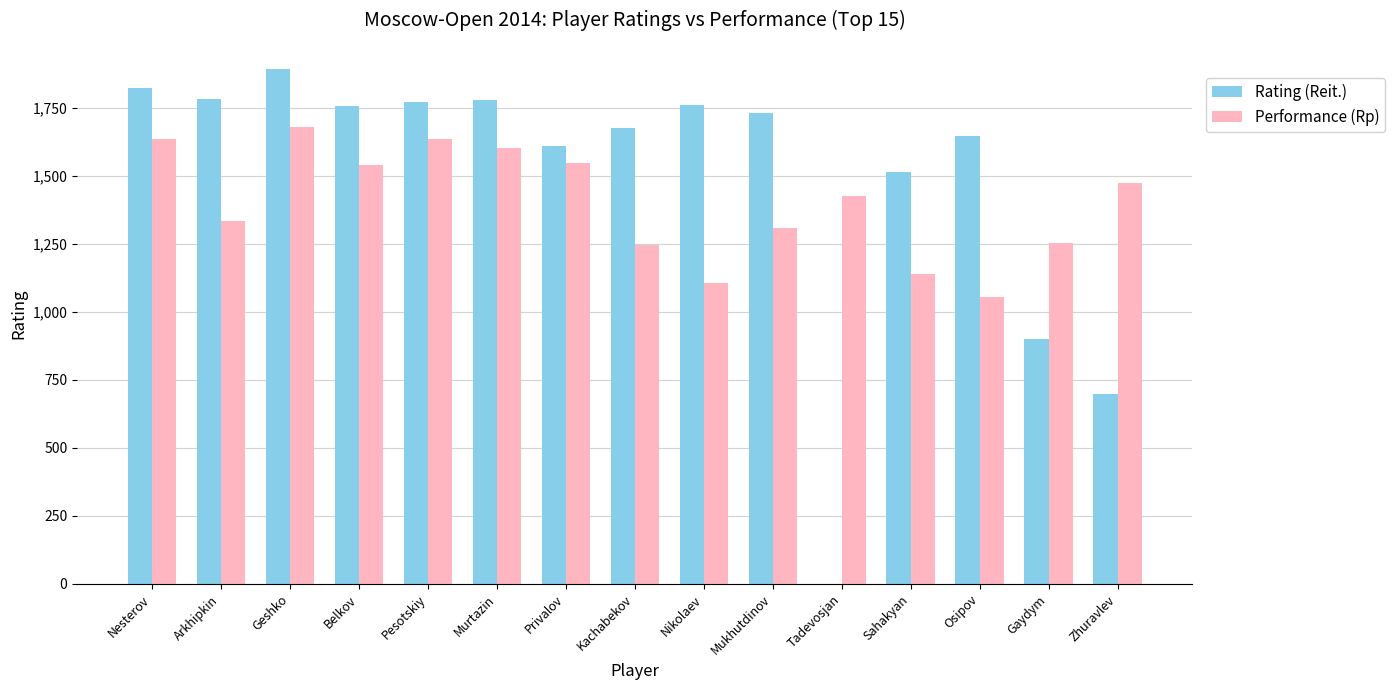

True or false: Performance (Rp) has a value of 1547 at Privalov.

True